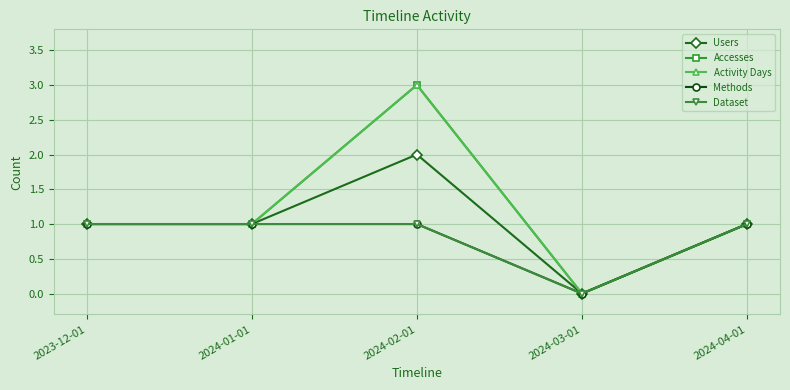

Which series changed the most between 2024-01-01 and 2024-02-01?

Accesses